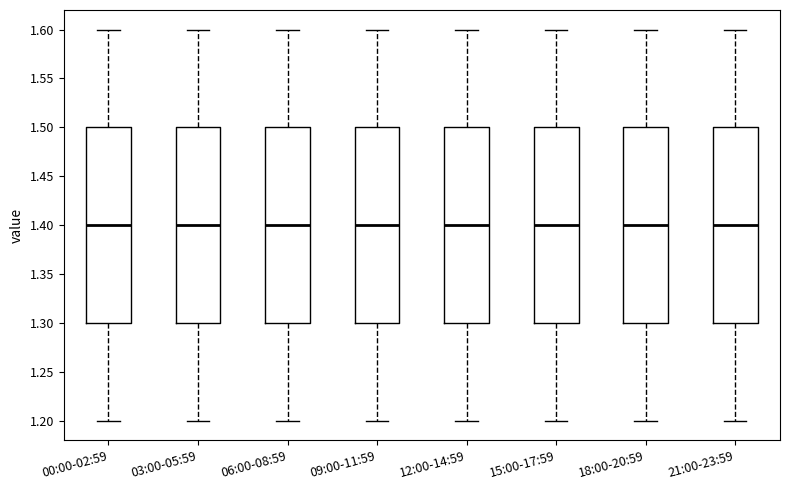

Reading left to right, read every box against the y-axis: the position of its median line, the range the box covers, and the ends of its whiskers. The values are not printed on the chart, so give them approximately, as read against the axis.

00:00-02:59: median 1.4, box 1.3 to 1.5, whiskers 1.2 to 1.6
03:00-05:59: median 1.4, box 1.3 to 1.5, whiskers 1.2 to 1.6
06:00-08:59: median 1.4, box 1.3 to 1.5, whiskers 1.2 to 1.6
09:00-11:59: median 1.4, box 1.3 to 1.5, whiskers 1.2 to 1.6
12:00-14:59: median 1.4, box 1.3 to 1.5, whiskers 1.2 to 1.6
15:00-17:59: median 1.4, box 1.3 to 1.5, whiskers 1.2 to 1.6
18:00-20:59: median 1.4, box 1.3 to 1.5, whiskers 1.2 to 1.6
21:00-23:59: median 1.4, box 1.3 to 1.5, whiskers 1.2 to 1.6